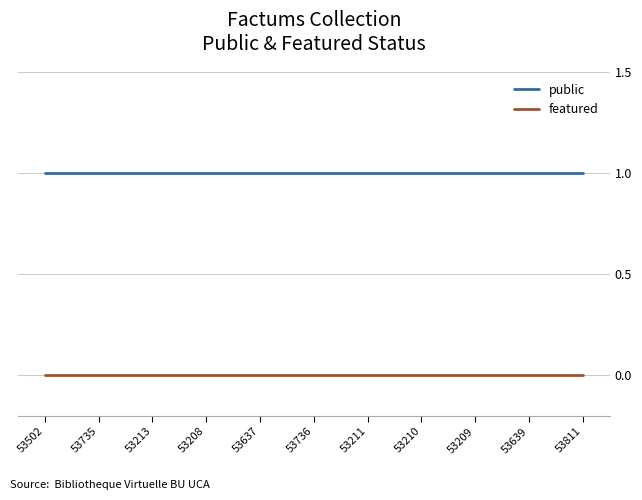

Is the value of featured at 53735 greater than the value of public at 53811?

No